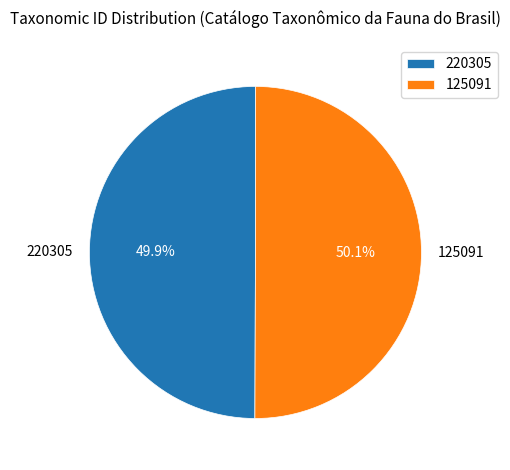

Approximately how many times larger is the value at 220305 compared to 125091?

1.0